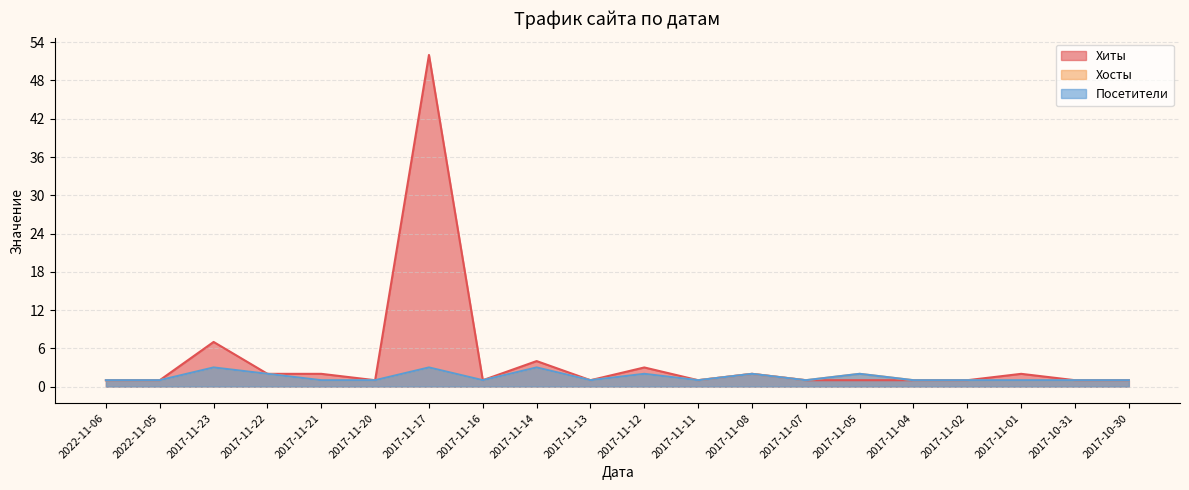

What is the maximum value shown in the chart?

52